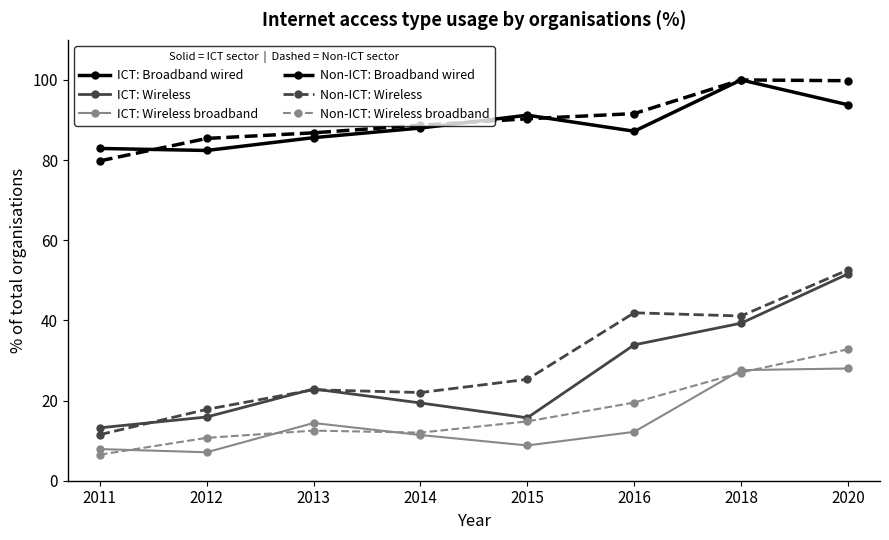

How many data points in ICT: Wireless broadband are above 12?

4